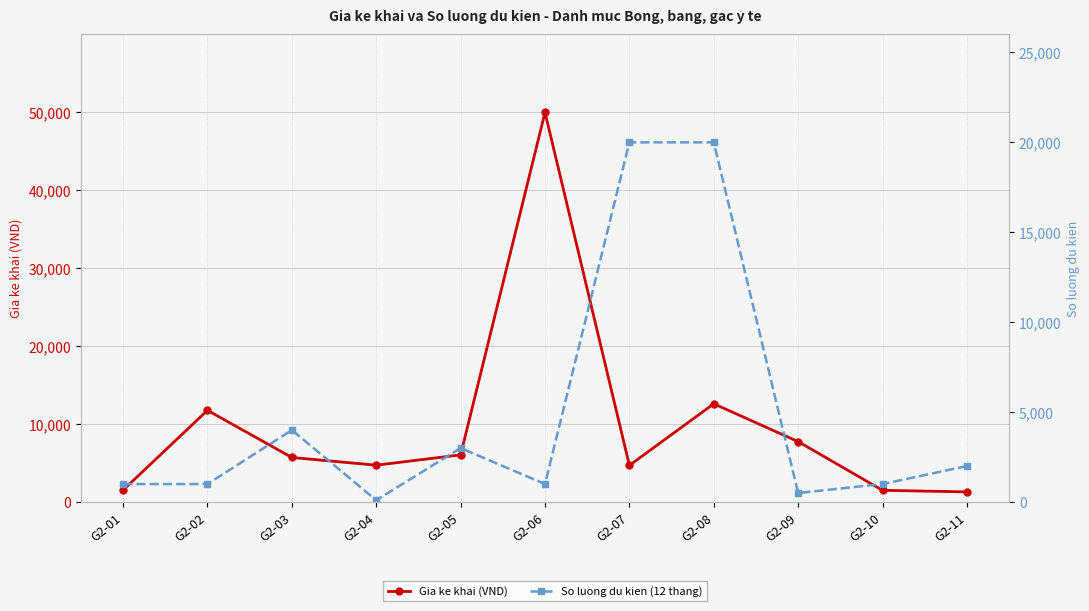

How many interior local peaks does the So luong du kien (12 thang) series have?

2